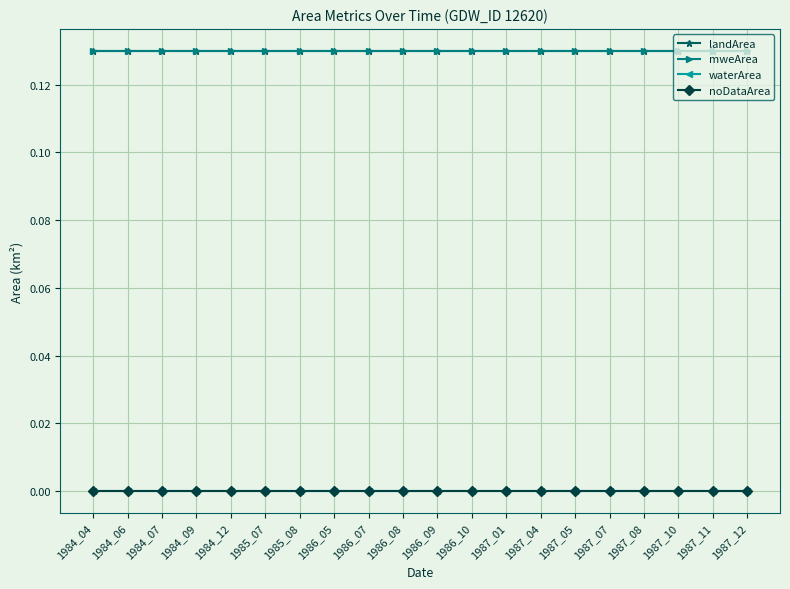

Is this an area chart (filled region under the line)?

No